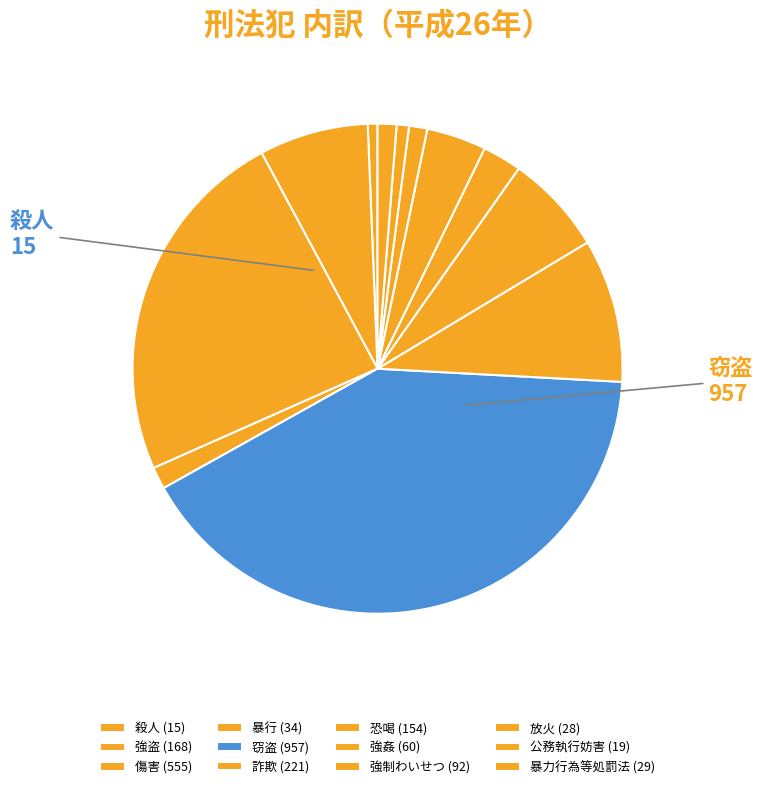

Rank the categories by value from lowest to highest.

殺人, 公務執行妨害, 放火, 暴力行為等処罰法, 暴行, 強姦, 強制わいせつ, 恐喝, 強盗, 詐欺, 傷害, 窃盗